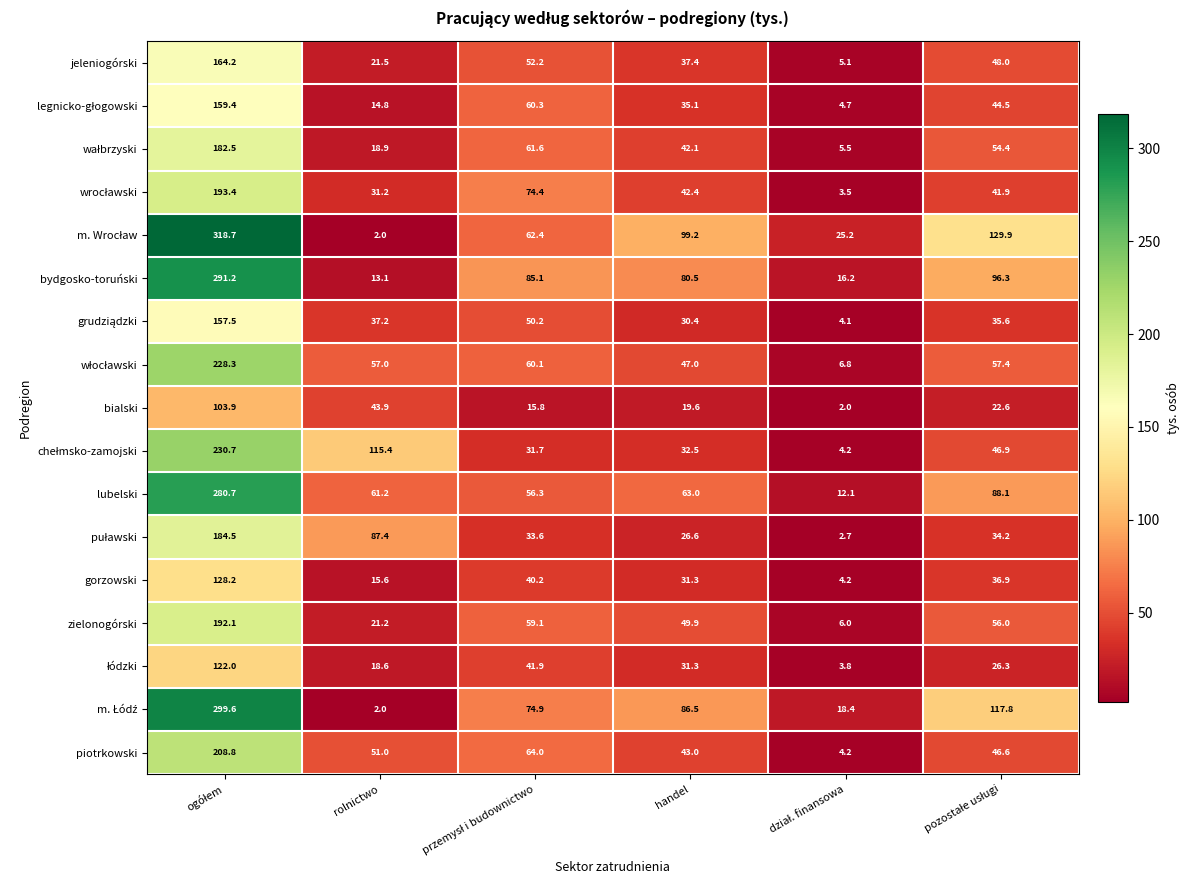

What is the minimum value for bialski?

2.0